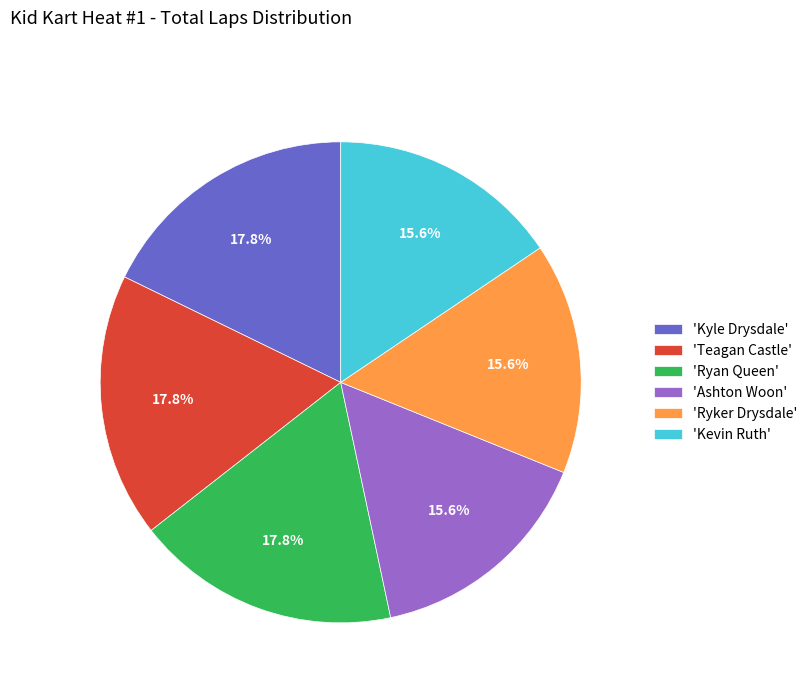

Is there any slice that represents more than half of the pie?

No